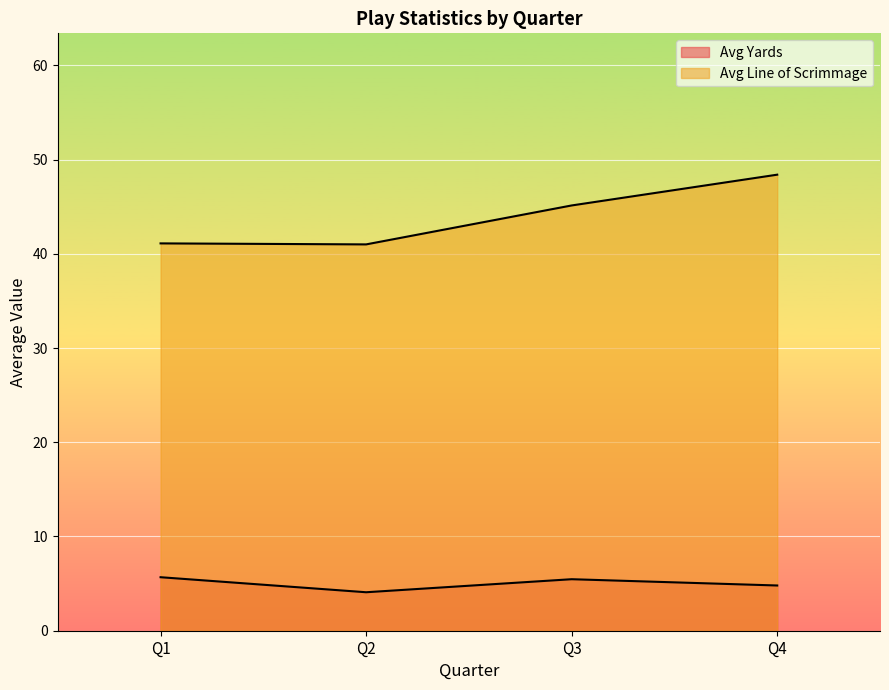

What is the smallest value displayed?

3.9